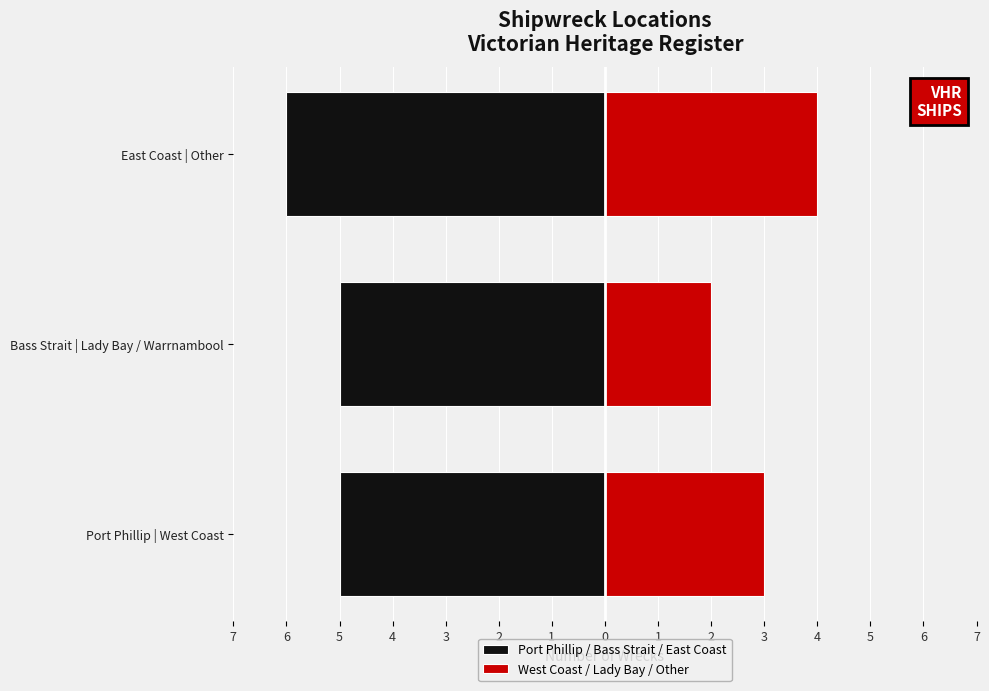

Is it true that West Coast / Lady Bay / Other equals 4 at East Coast | Other?

True